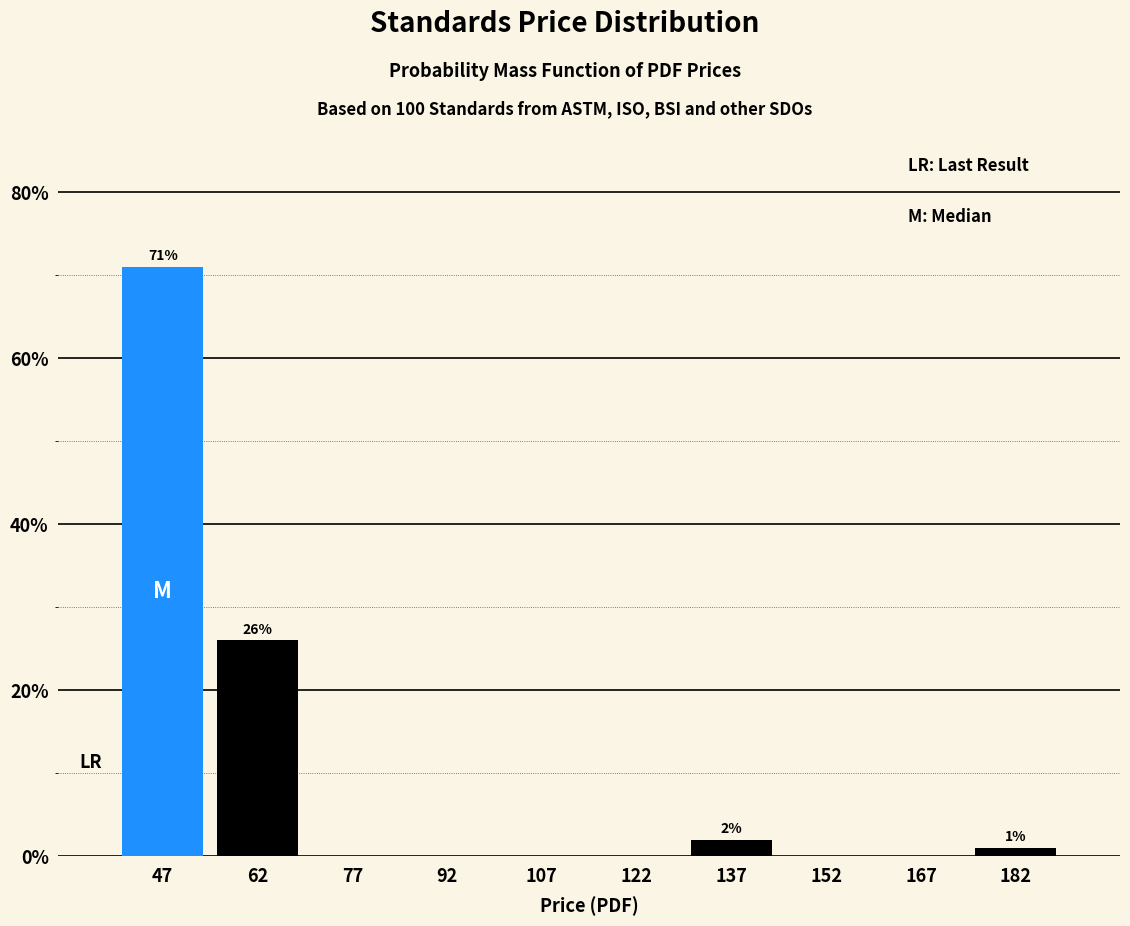

Which range on the x-axis has the tallest bar?

40 to 55